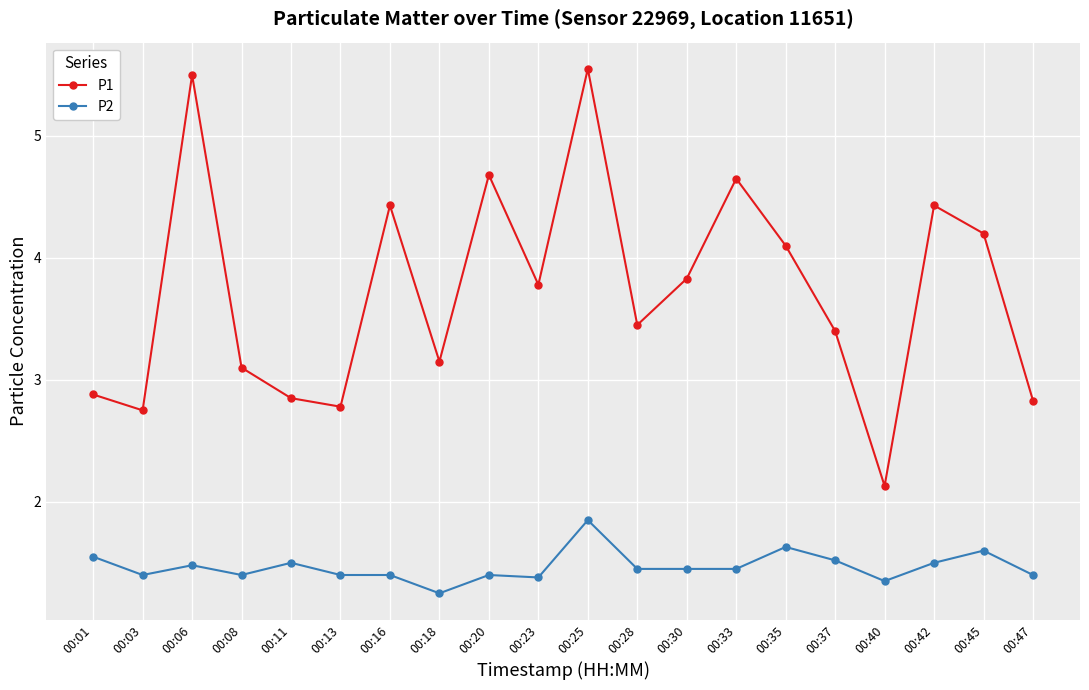

True or false: P2 and P1 cross at least once.

False